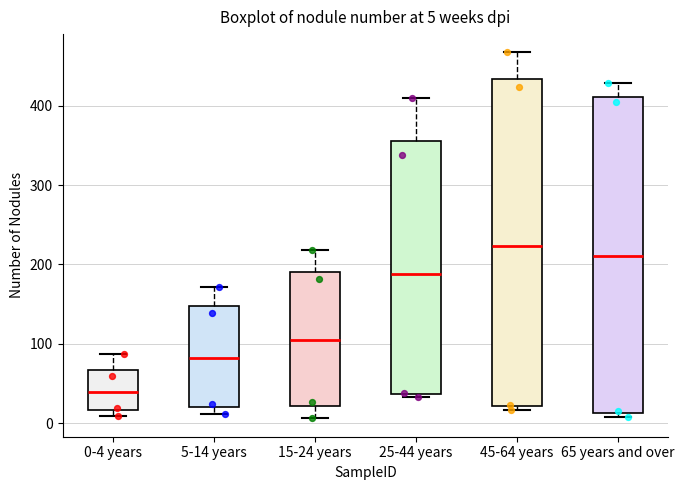

Which box has the lowest median line?

0-4 years